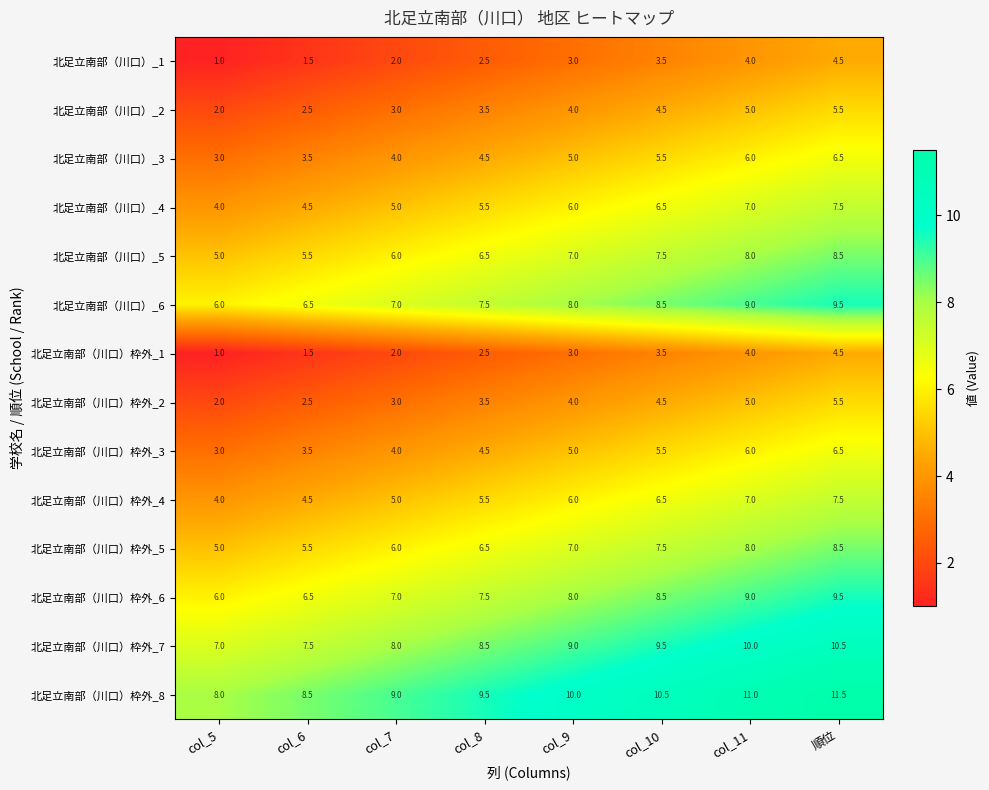

Which series has the largest total across all categories?

北足立南部（川口）枠外_8